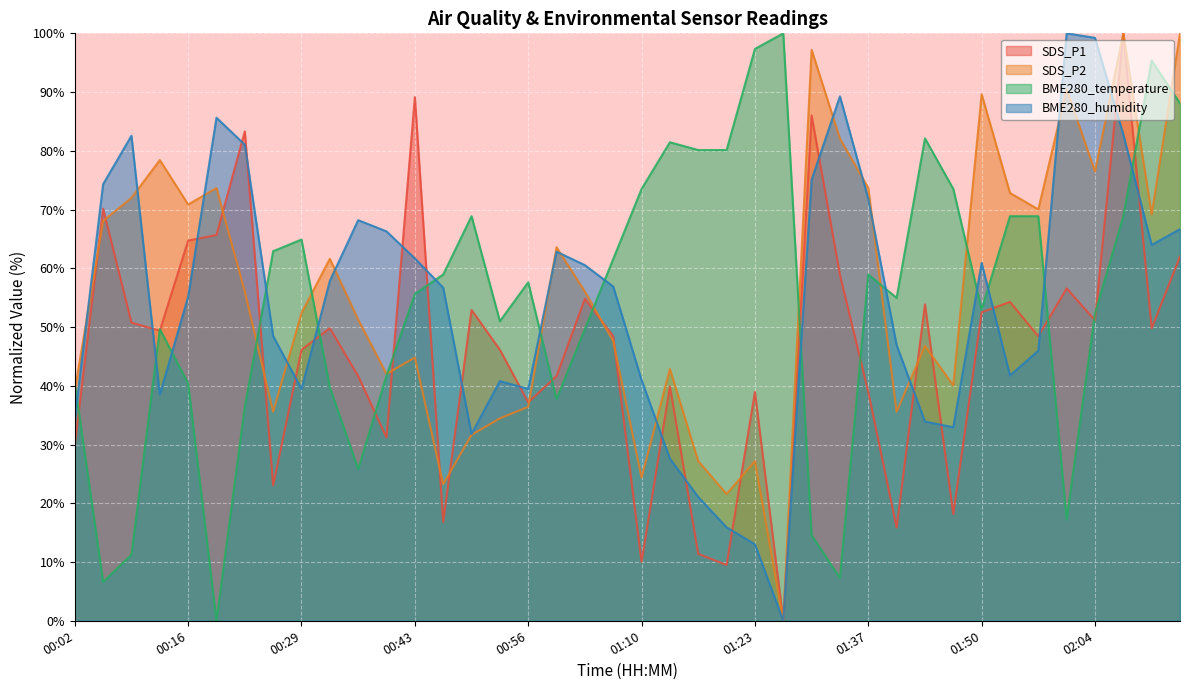

Between 00:02 and 01:54, which series saw the biggest shift?

SDS_P2